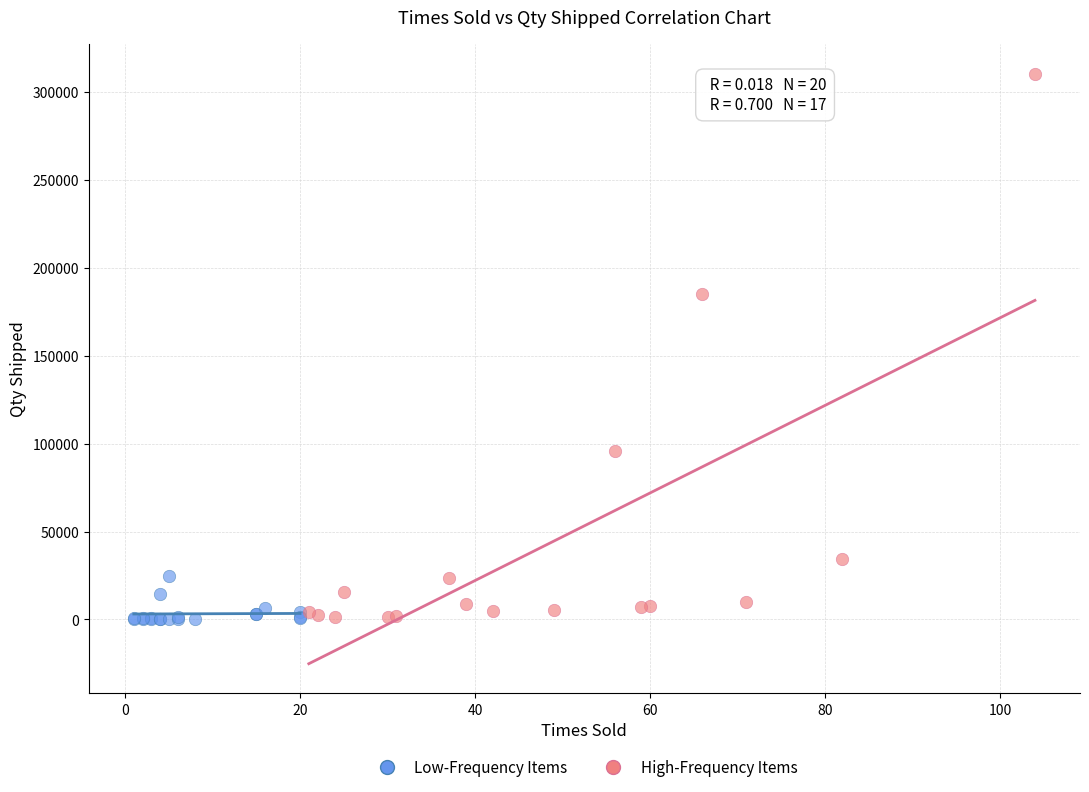

Which series reaches the maximum Y coordinate?

High-Frequency Items